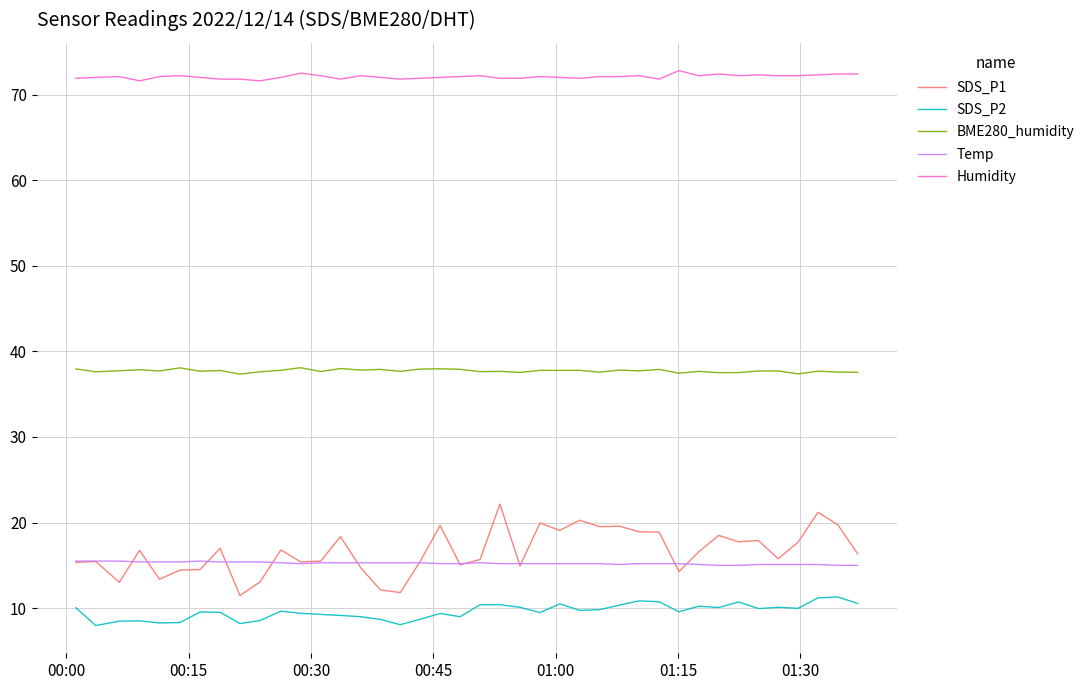

Which series has the widest spread of values?

SDS_P1